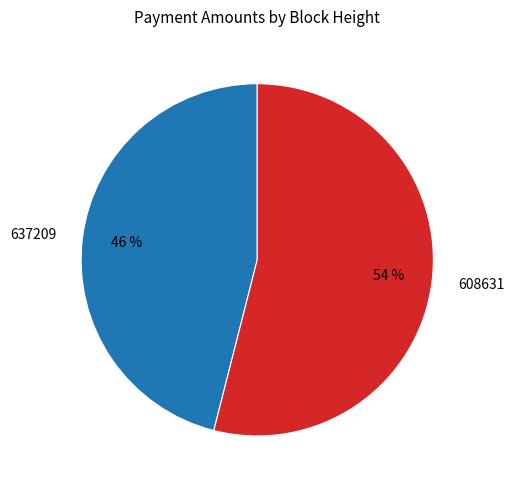

To the nearest percent, what is the difference between the largest and smallest slice percentages?

8%